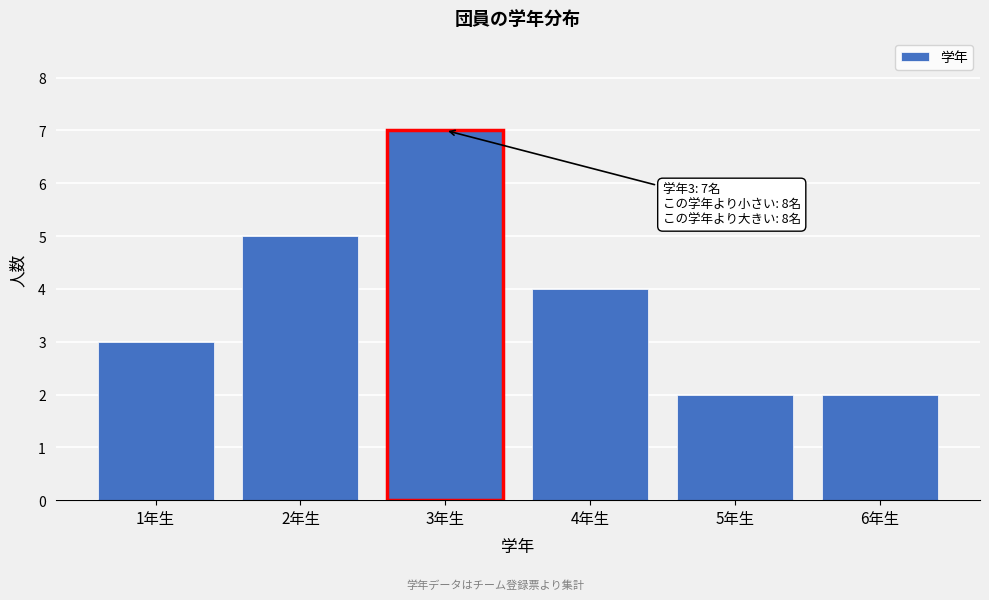

Reading right to left, list all the values displayed in this chart.

2	2	4	7	5	3